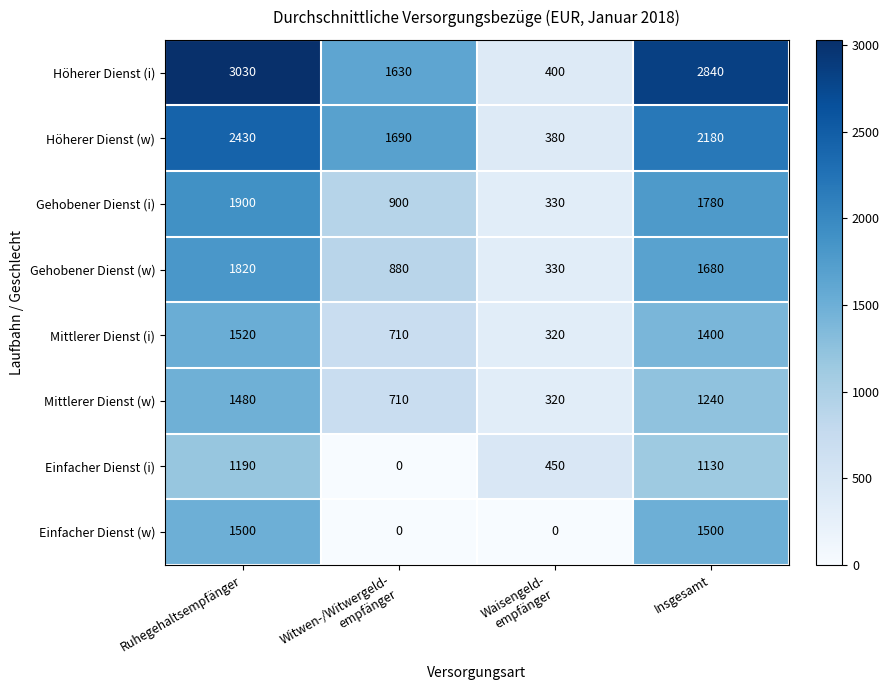

What is the total value across all series at Insgesamt?

13750